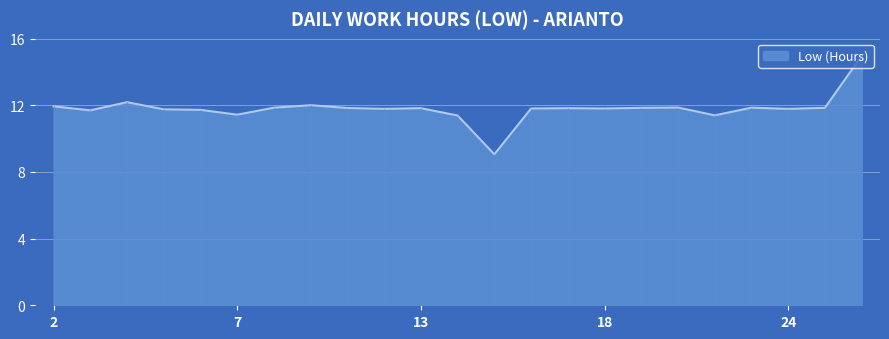

What is the smallest value displayed?

9.1